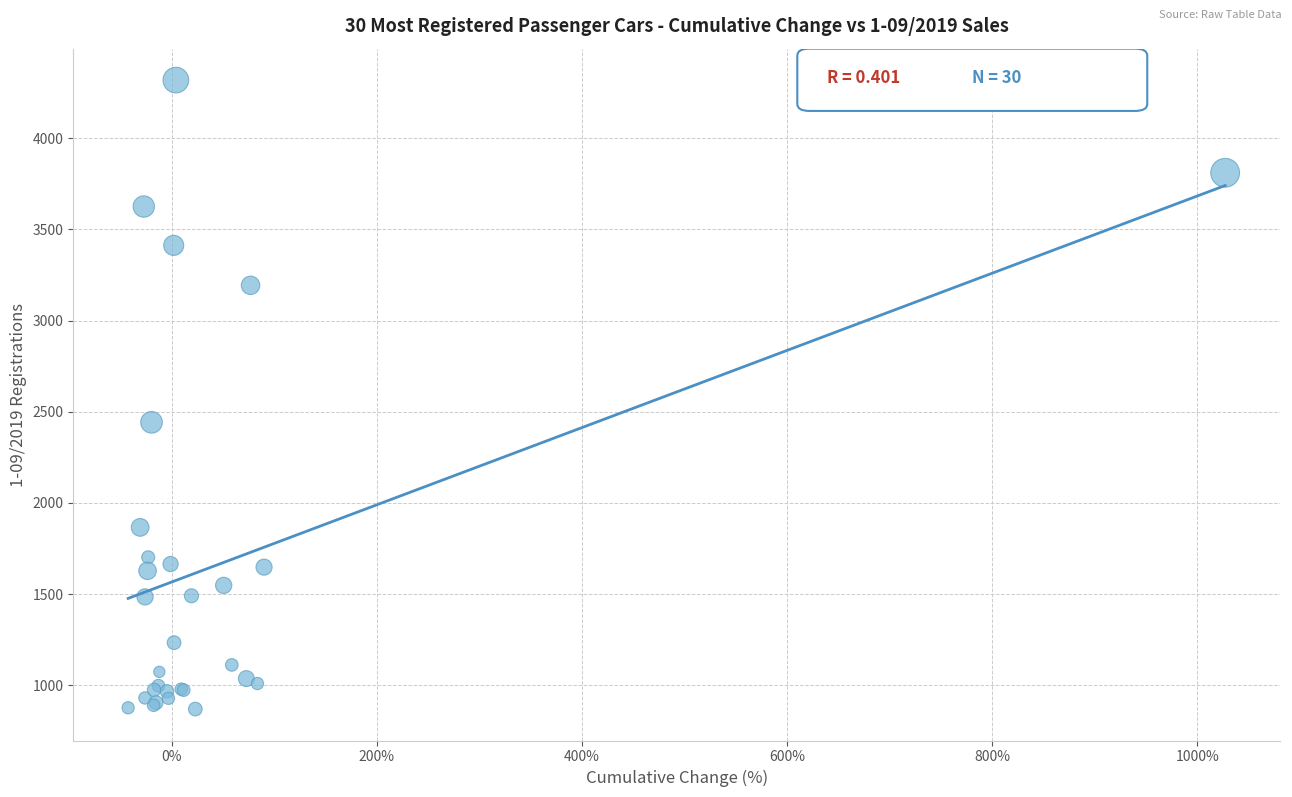

What Y value in the scatter plot is closest to 2594?

2442